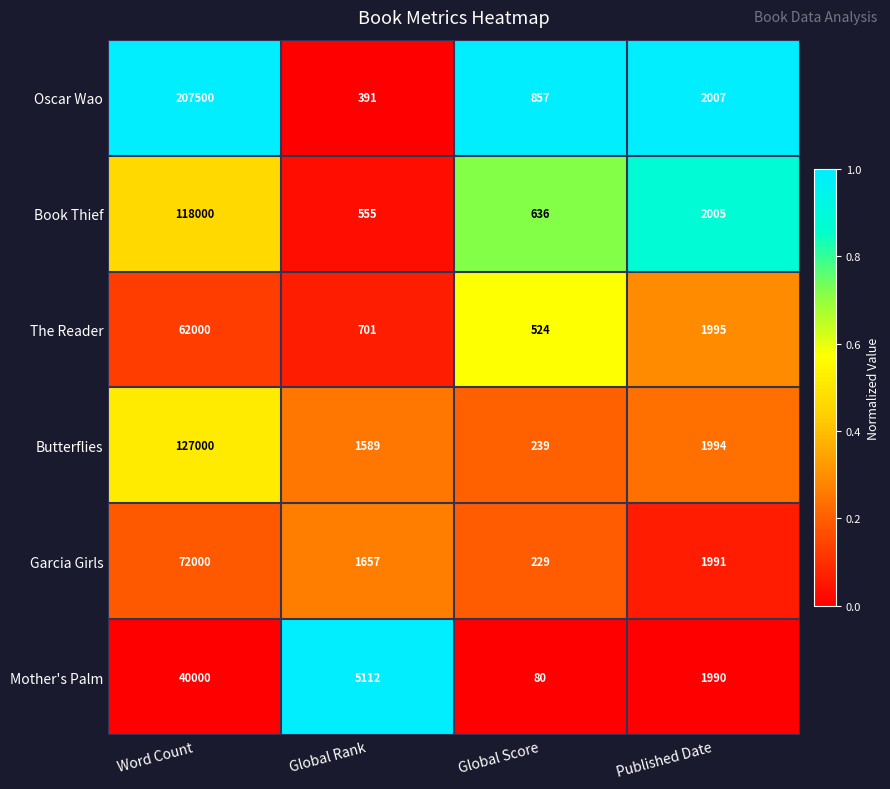

Count the number of categories in the chart.

4